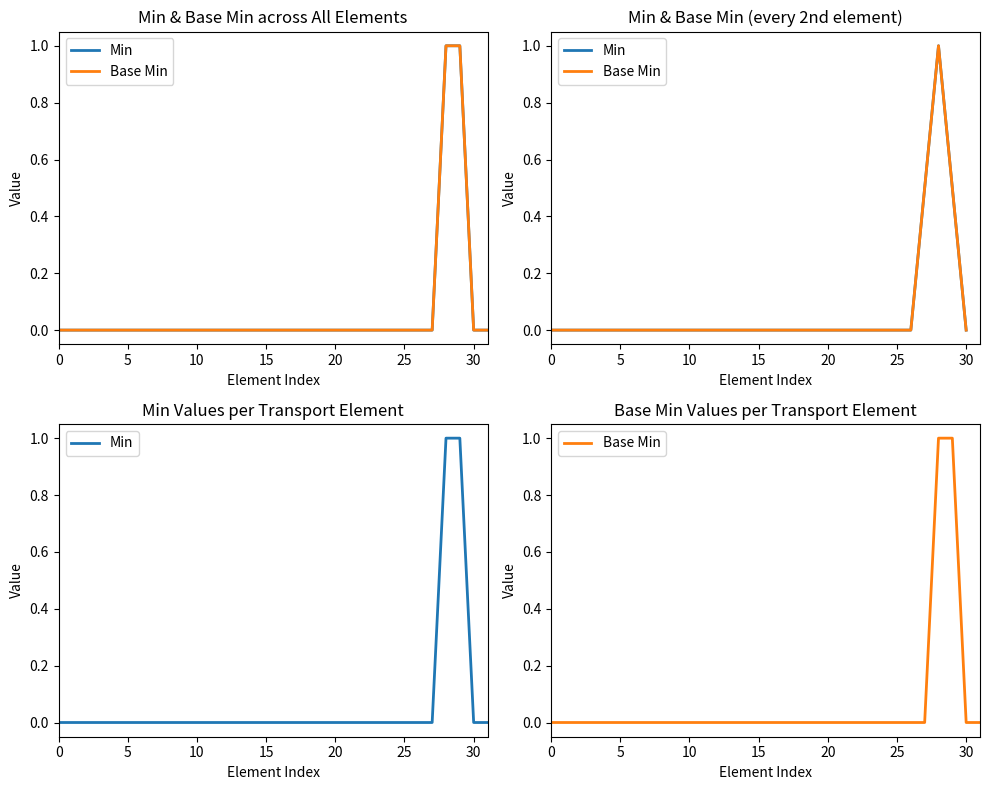

What is the label of the 31st point from the left?

30